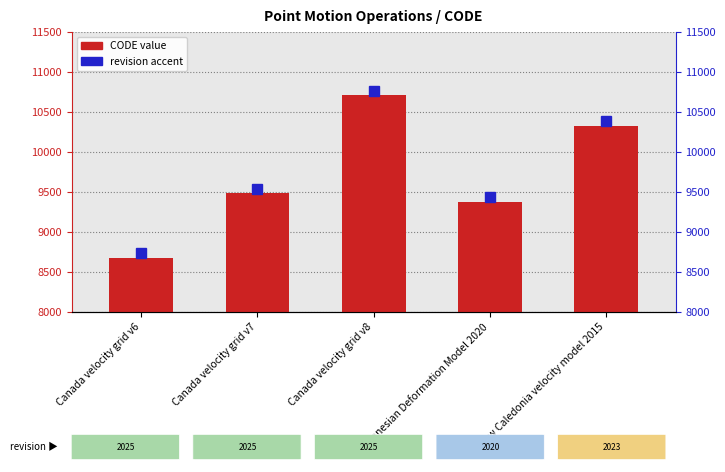

What is the maximum value shown in the chart?

10707